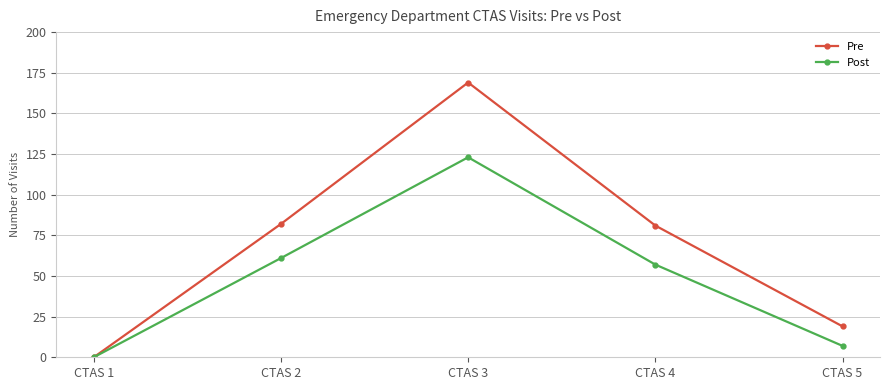

What is the sum of the Post values at CTAS 1 and CTAS 2?

61